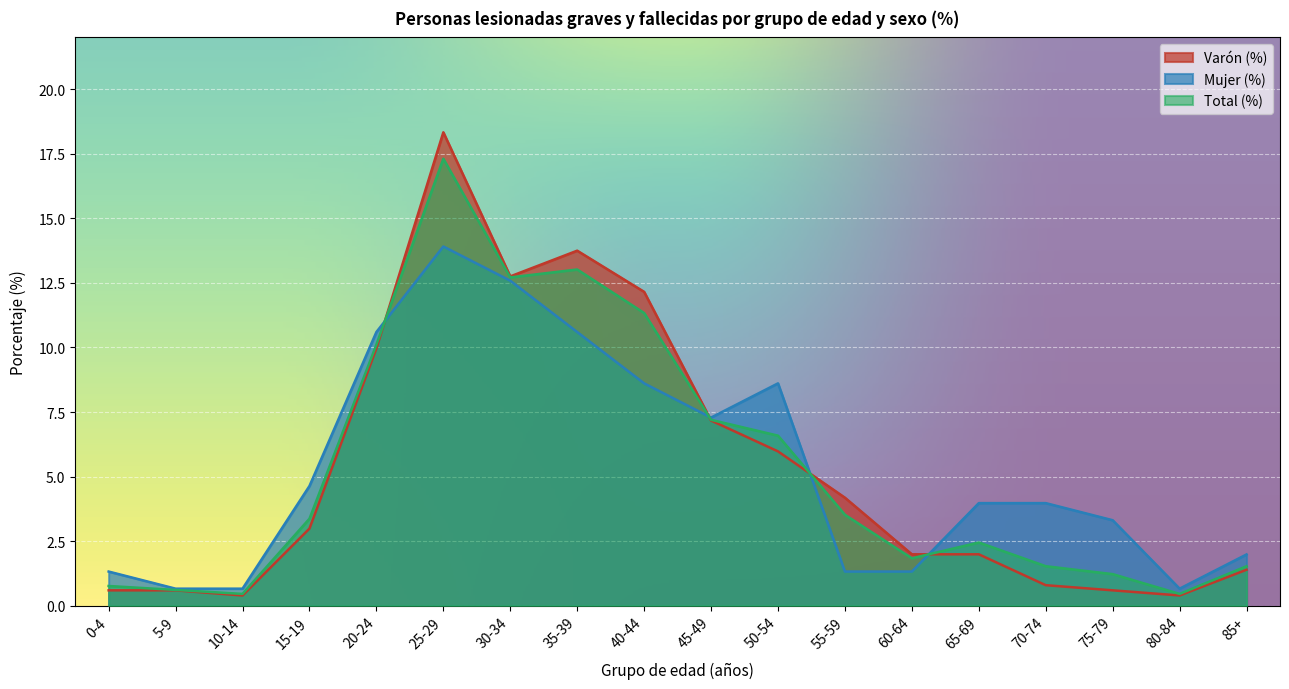

How many interior local peaks does the Total (%) series have?

3